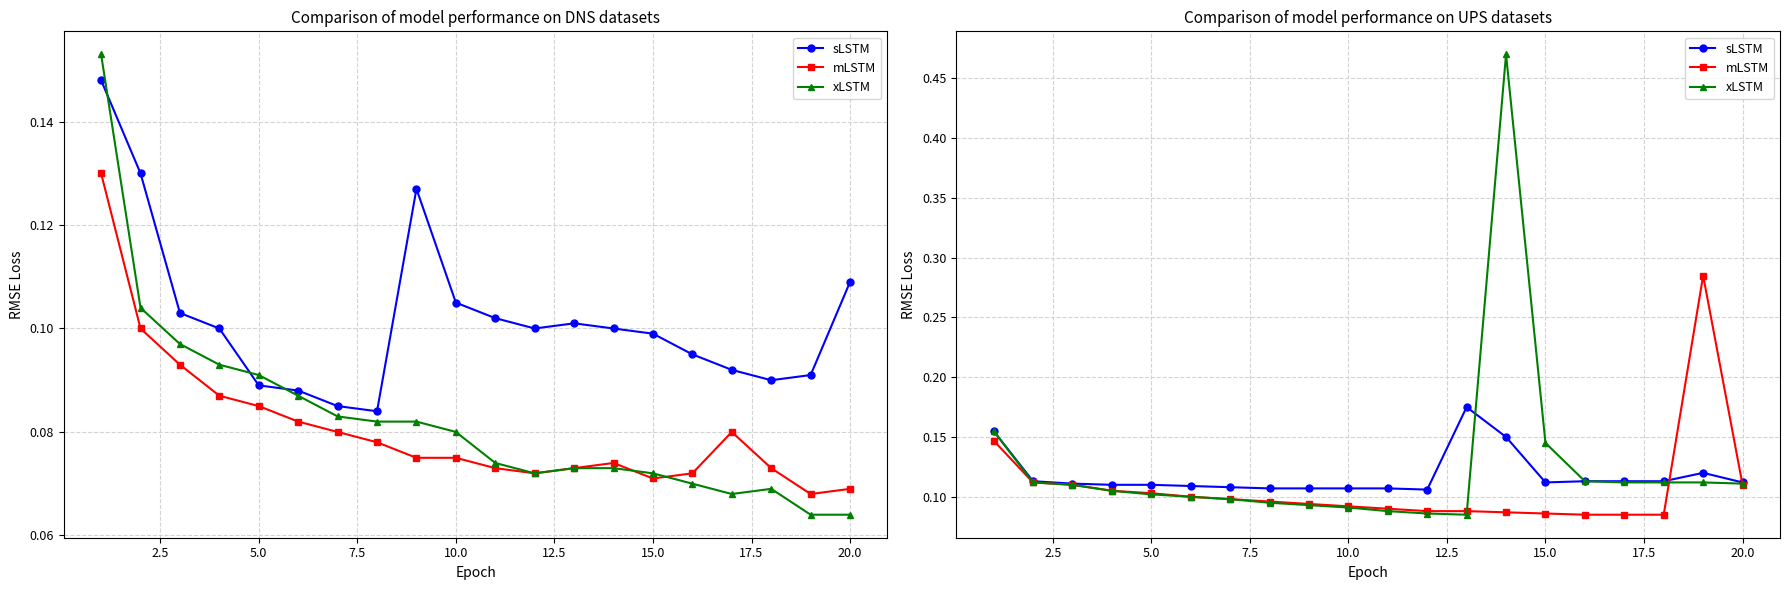

Reading left to right, extract all data points from this chart.

sLSTM: 0.2	0.1	0.1	0.1	0.1	0.1	0.1	0.1	0.1	0.1	0.1	0.1	0.2	0.1	0.1	0.1	0.1	0.1	0.1	0.1
mLSTM: 0.1	0.1	0.1	0.1	0.1	0.1	0.1	0.1	0.1	0.1	0.1	0.1	0.1	0.1	0.1	0.1	0.1	0.1	0.3	0.1
xLSTM: 0.2	0.1	0.1	0.1	0.1	0.1	0.1	0.1	0.1	0.1	0.1	0.1	0.1	0.5	0.1	0.1	0.1	0.1	0.1	0.1